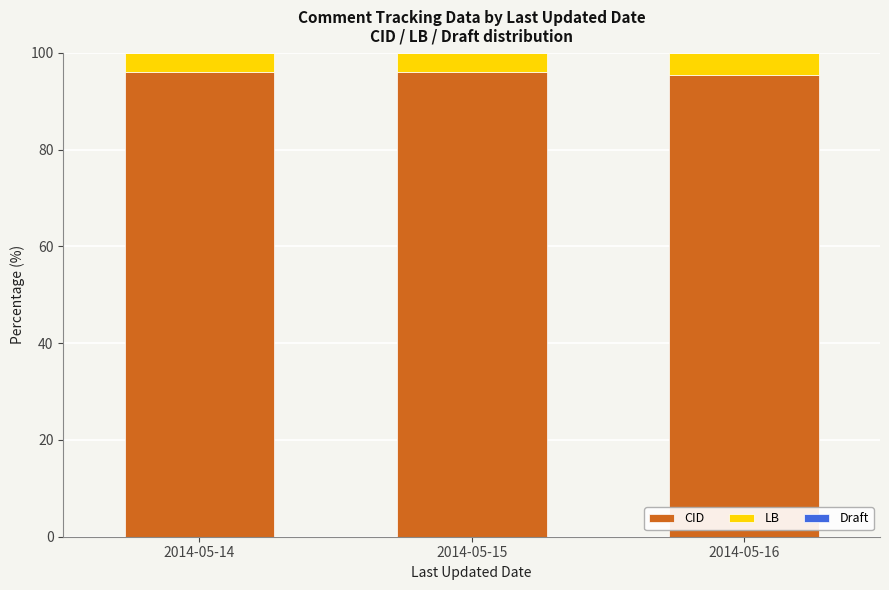

True or false: CID has a value of 96.0 at 2014-05-14.

True